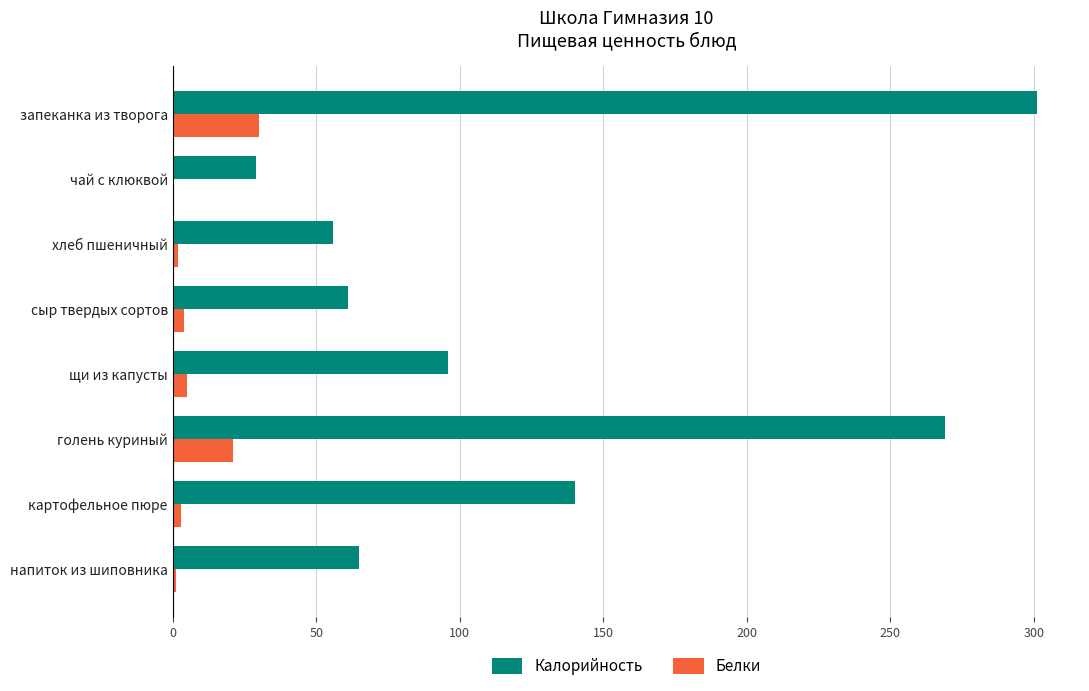

Between чай с клюквой and сыр твердых сортов, which series saw the biggest shift?

Калорийность